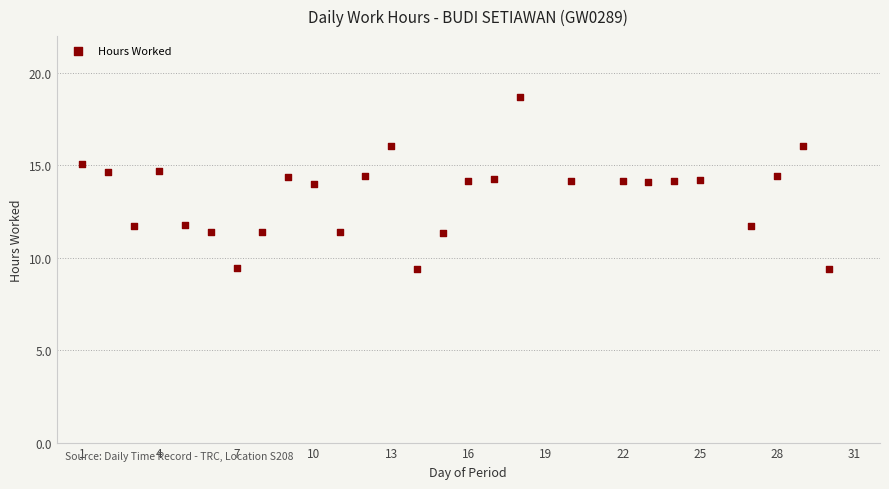

What is the range of X values (max minus min)?

29.0